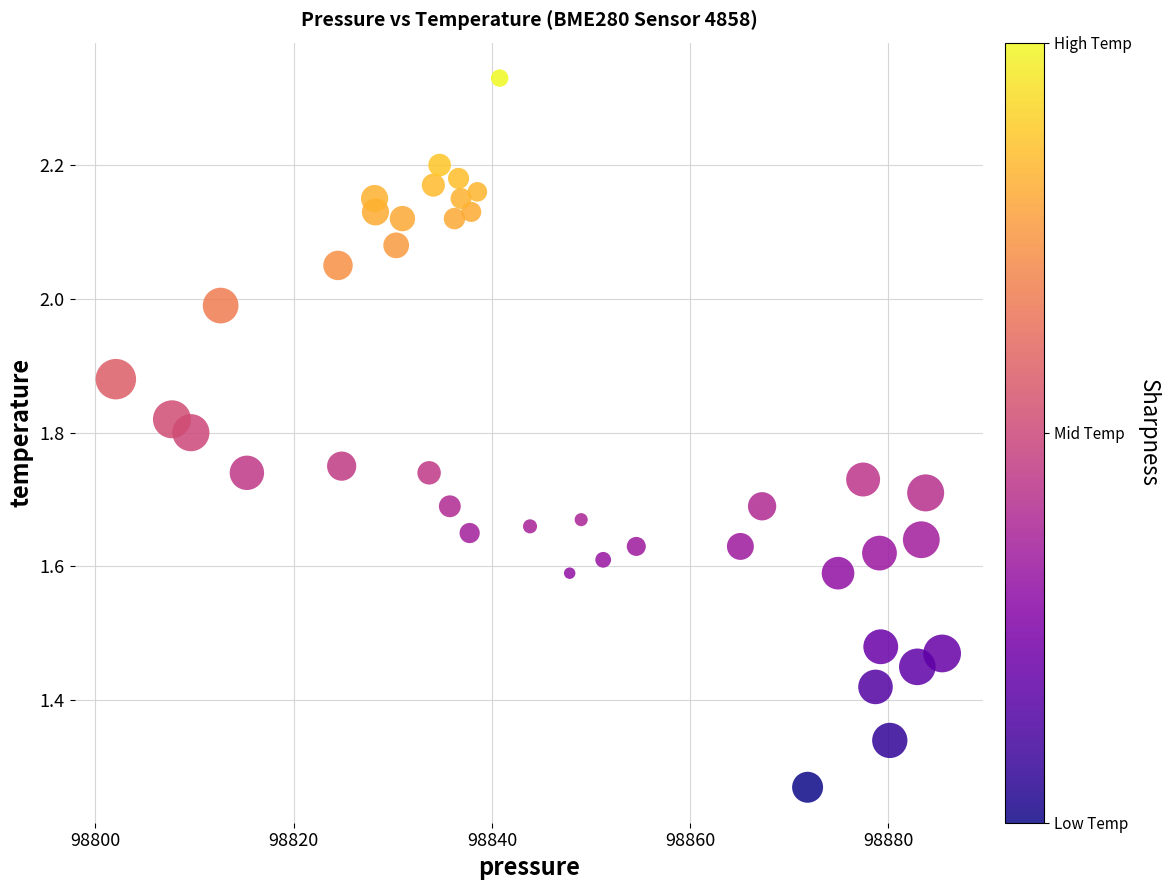

What is the range of X values (max minus min)?

83.4